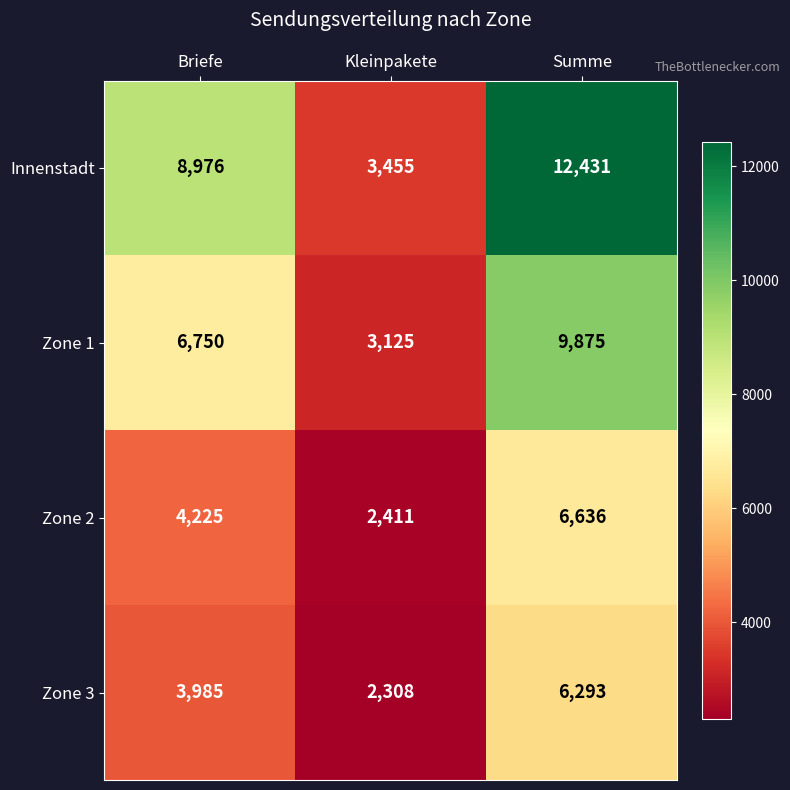

How many distinct data groups are displayed?

4